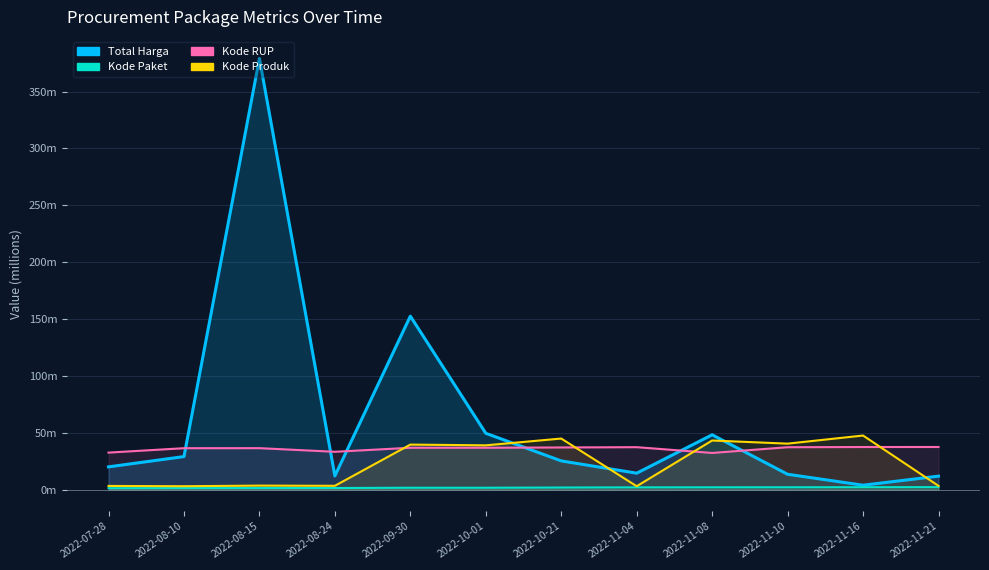

True or false: Total Harga and Kode Paket intersect in this chart.

False